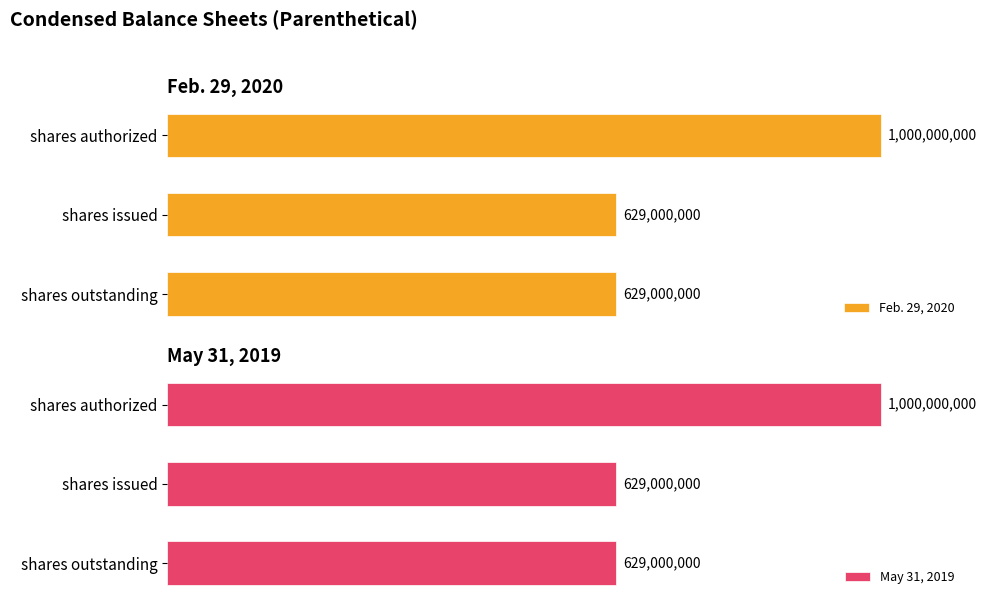

Reading left to right, transcribe all the data shown in this chart.

Feb. 29, 2020: 0.0=1000000000	0.2=629000000	0.4=629000000
May 31, 2019: 0.0=1000000000	0.2=629000000	0.4=629000000